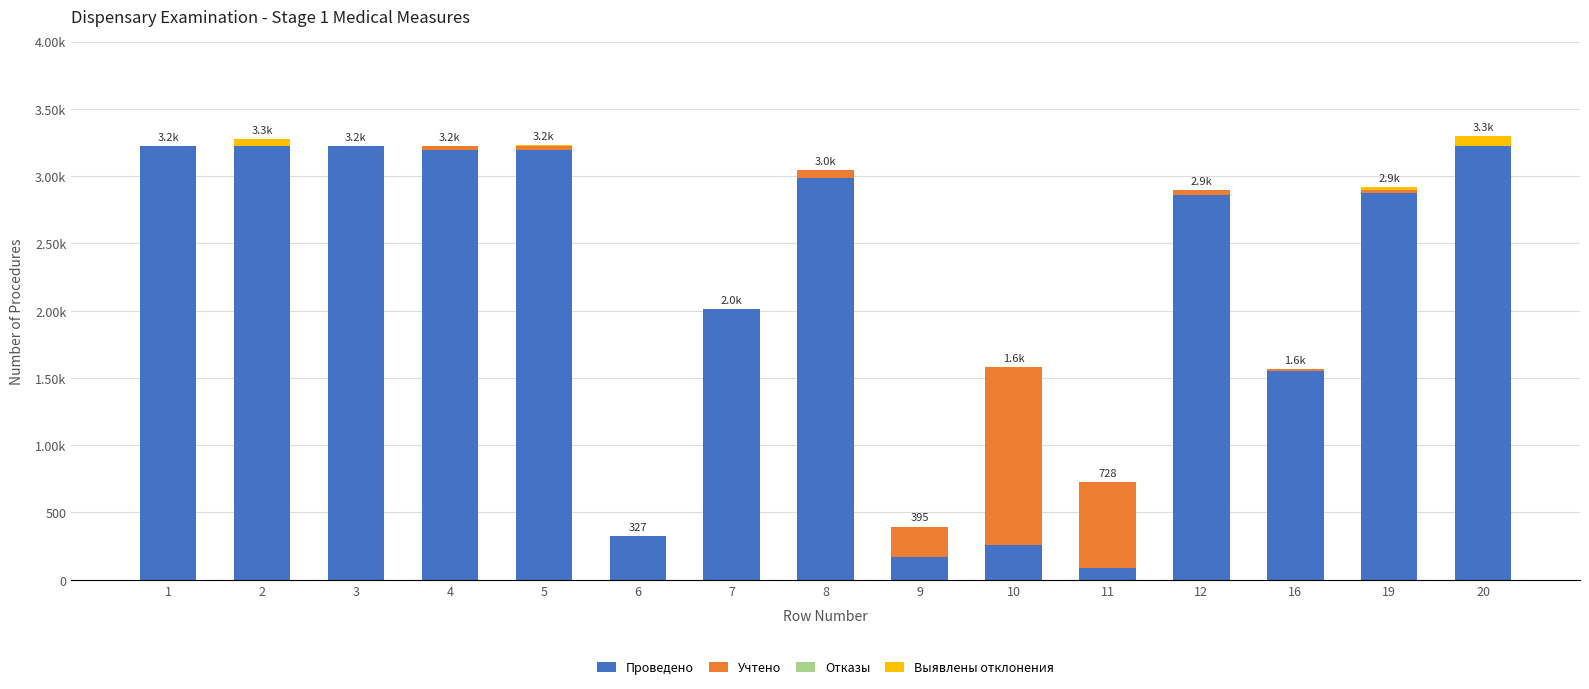

Does the chart contain stacked bars?

Yes